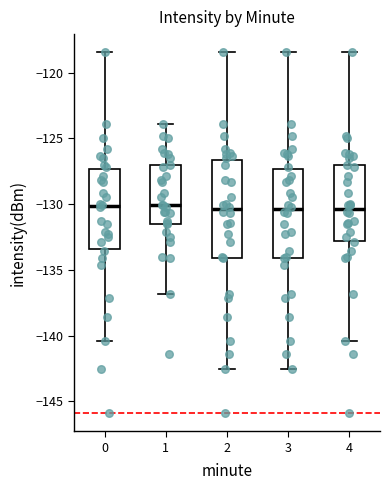

Comparing the boxes themselves (not the whiskers), which one is the tallest?

2